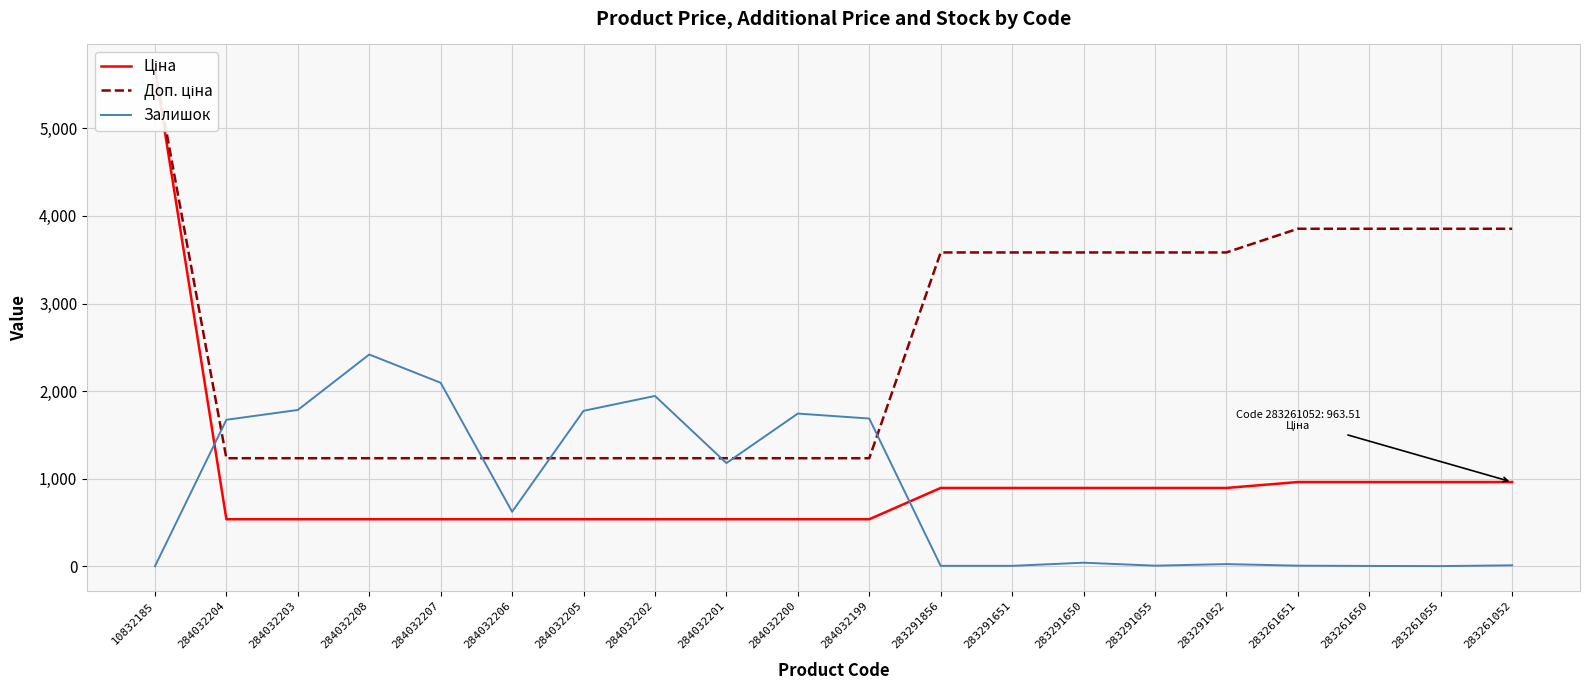

Which series has the largest total across all categories?

Доп. ціна